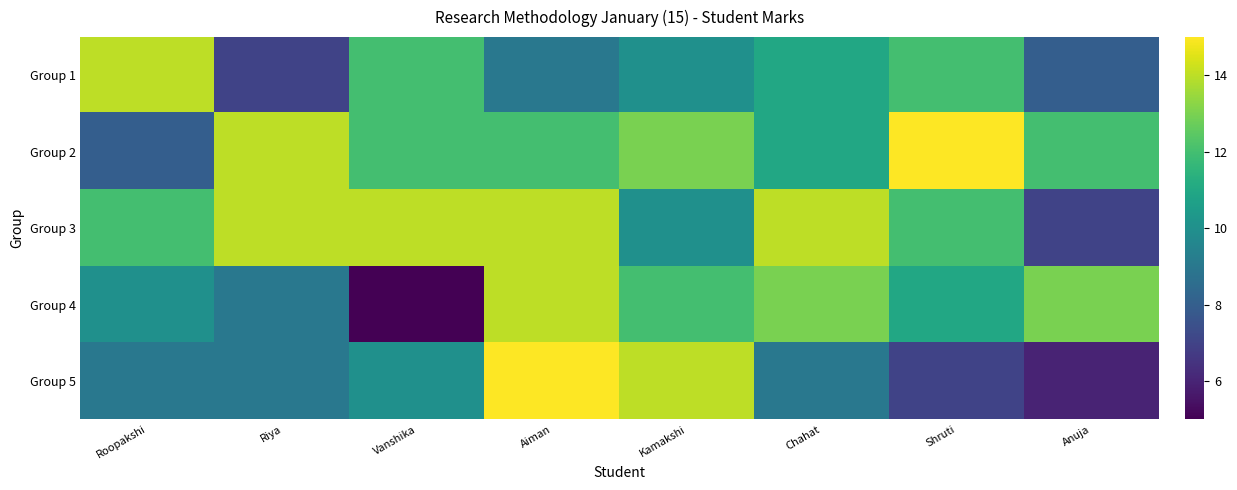

What is the difference between the highest and lowest values at Aiman?

6